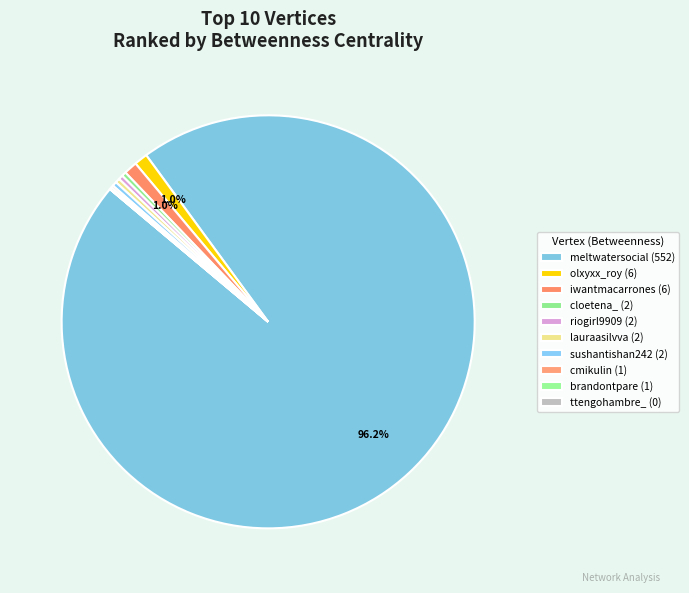

Is there any slice that represents more than half of the pie?

Yes